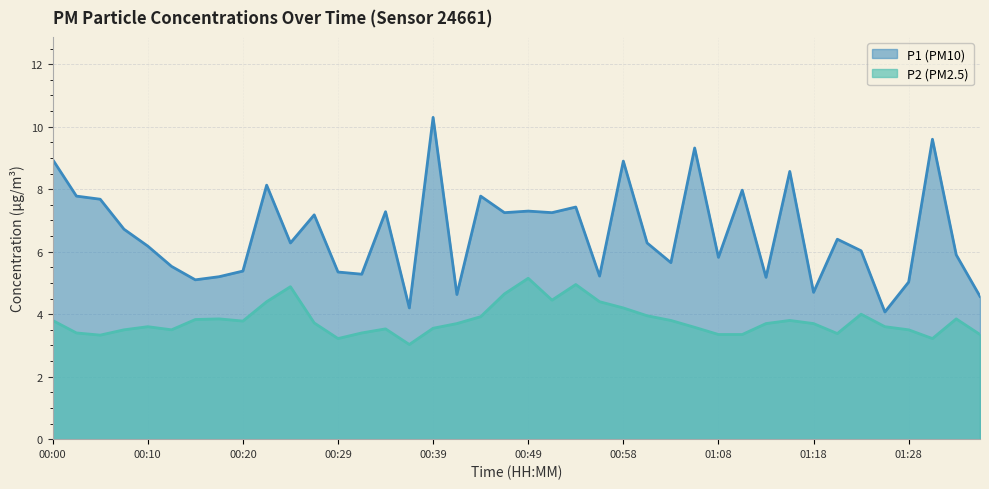

Is it true that P2 equals 4.8 at 01:20?

False